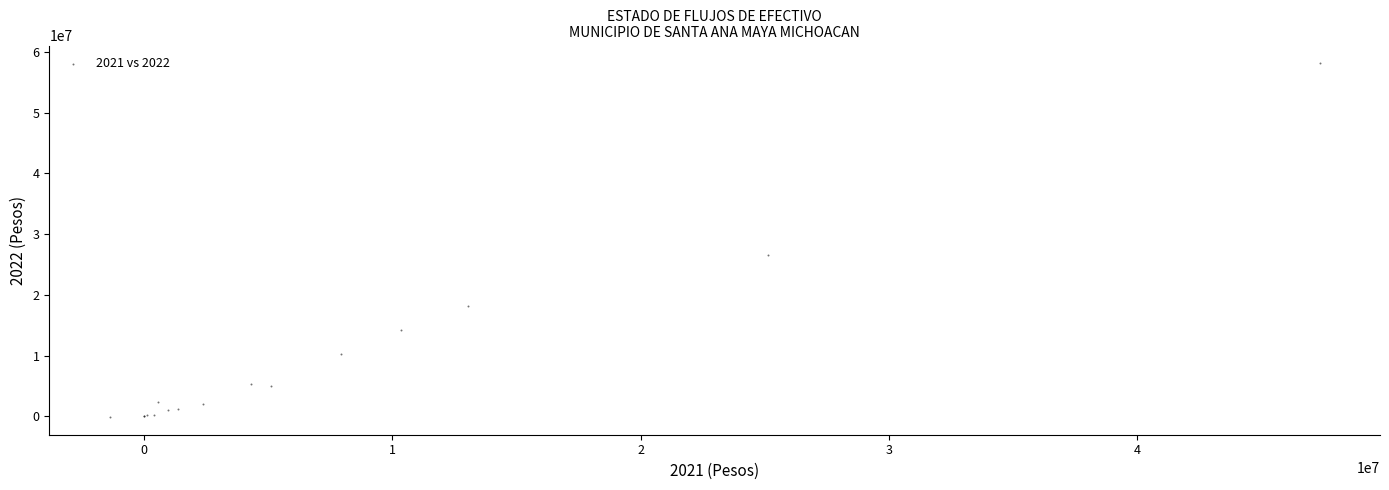

What Y value in the scatter plot is closest to 29001543?

26541924.7